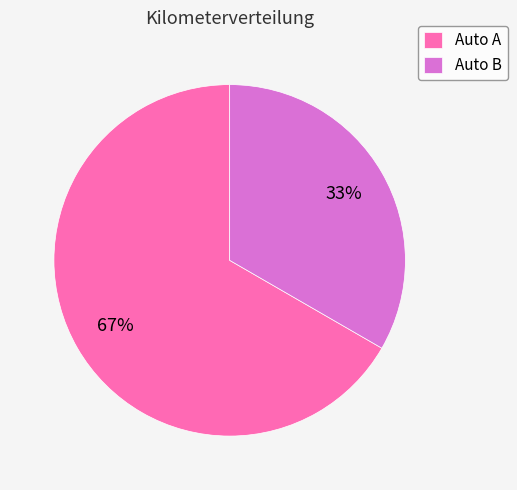

Which slice is the smallest?

Auto B